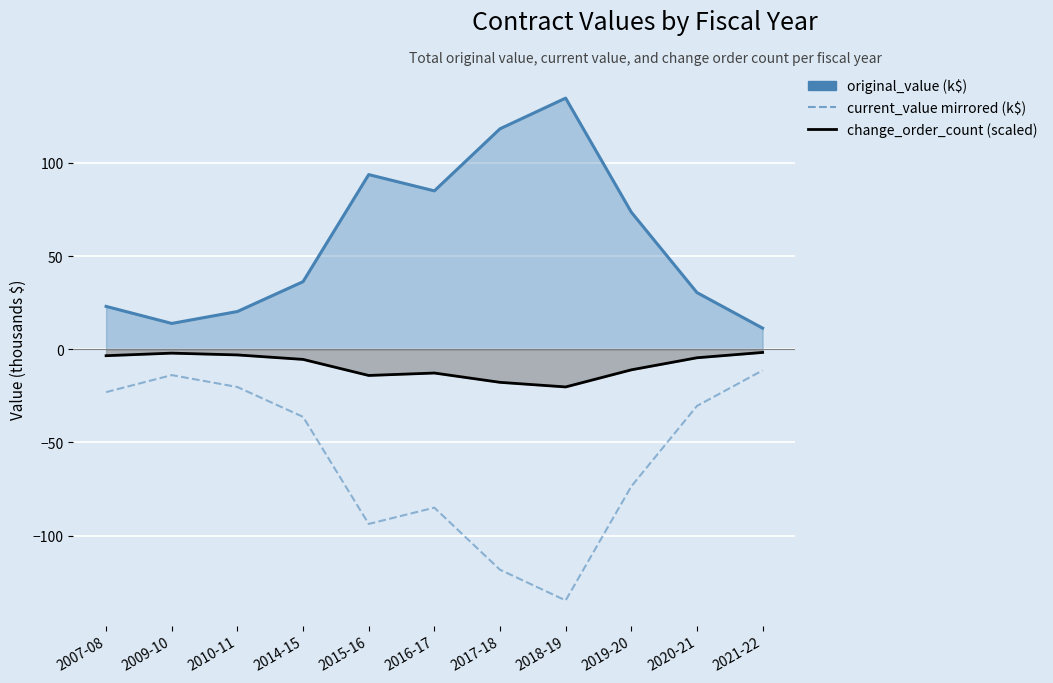

What is the difference between the maximum and second lowest values in the original_value (k$) series?

120.9